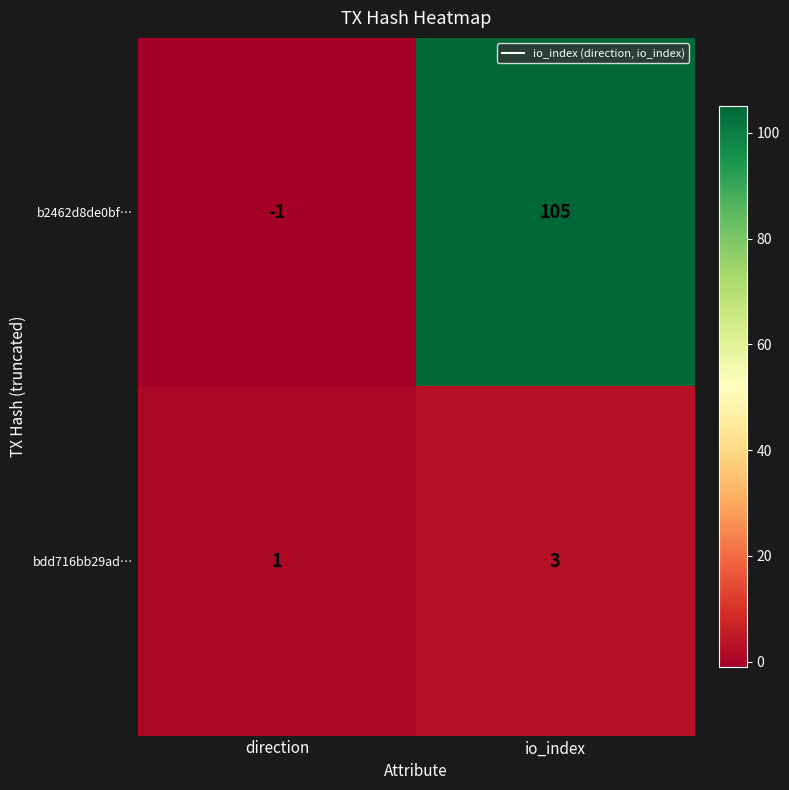

Which series changed the most between direction and io_index?

b2462d8de0bf…